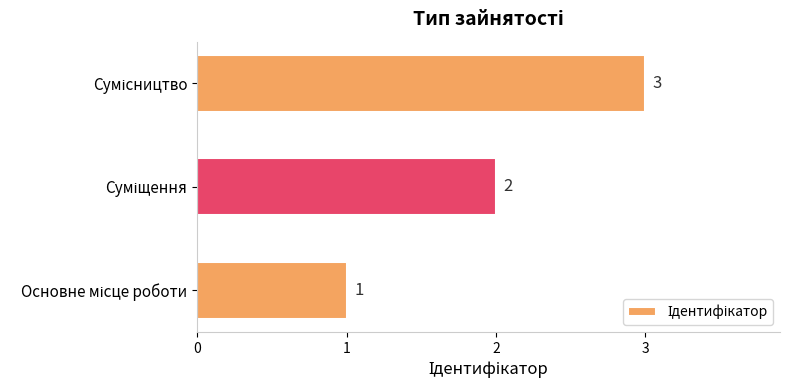

What is the greatest value displayed?

3